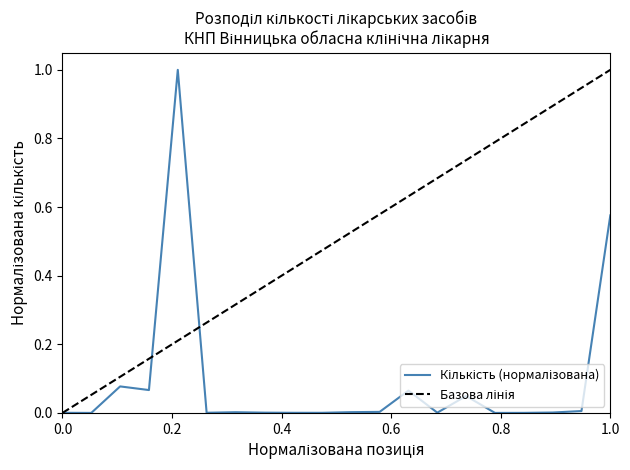

Reading left to right, extract all data points from this chart.

0.0	0.0	0.1	0.1	1.0	0.0	0.0	0.0	0.0	0.0	0.0	0.0	0.1	0.0	0.0	0.0	0.0	0.0	0.0	0.6